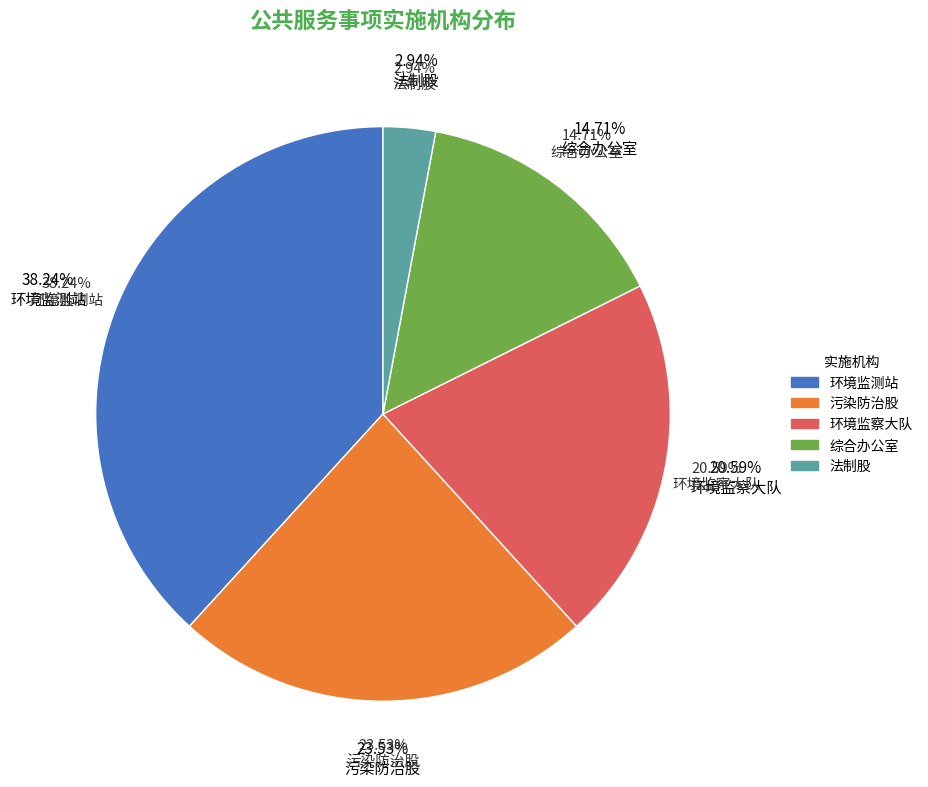

How many segments does this pie chart have?

5